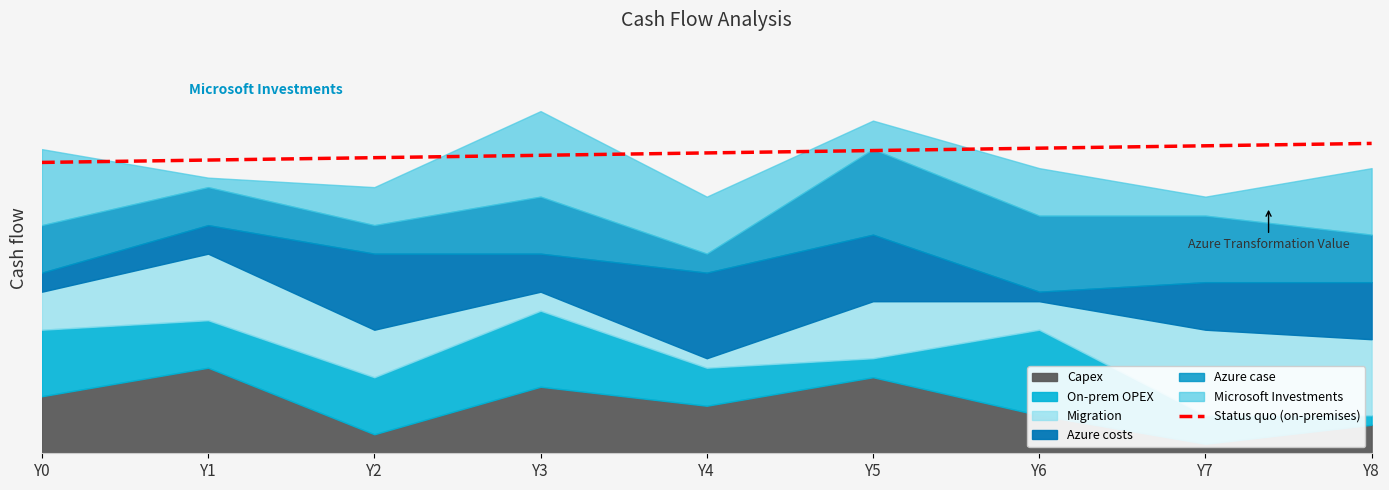

The chart shows a value of 32.6 at Y8. True or false?

True